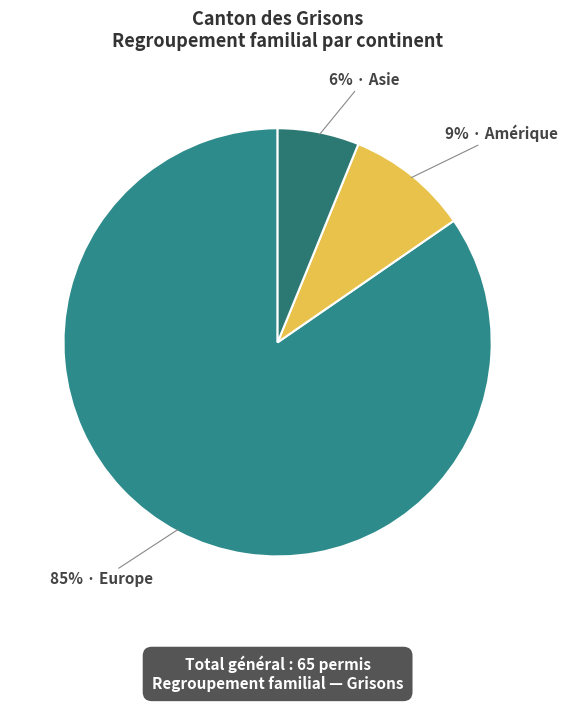

How many slices are in this pie chart?

3